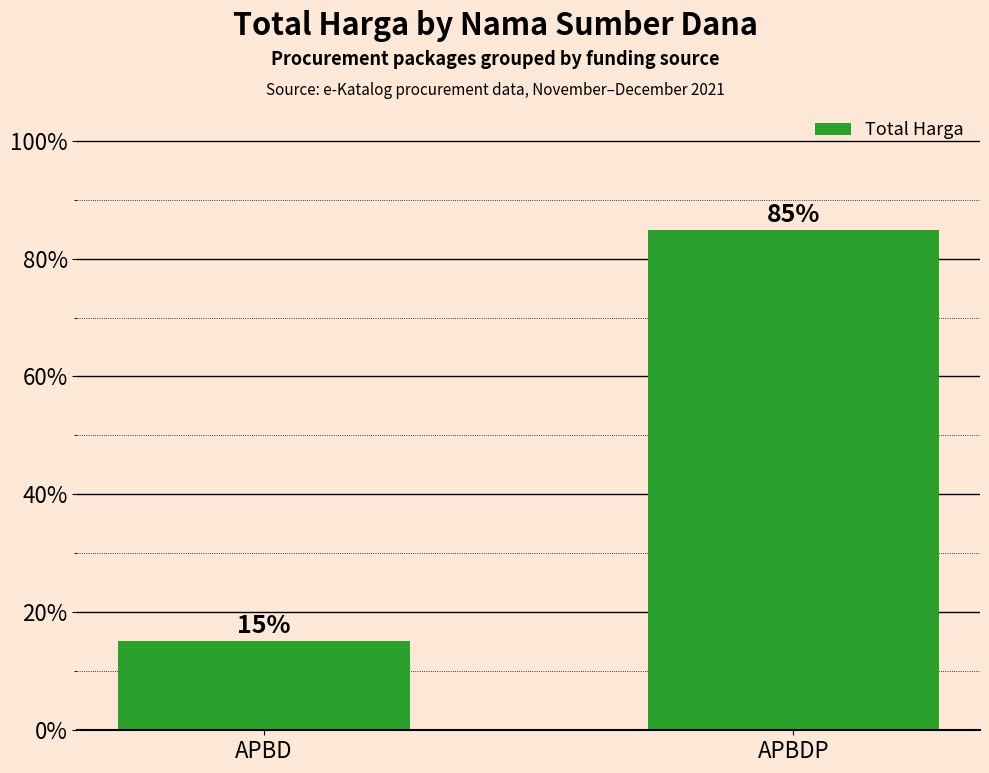

Rank the categories by value from lowest to highest.

APBD, APBDP